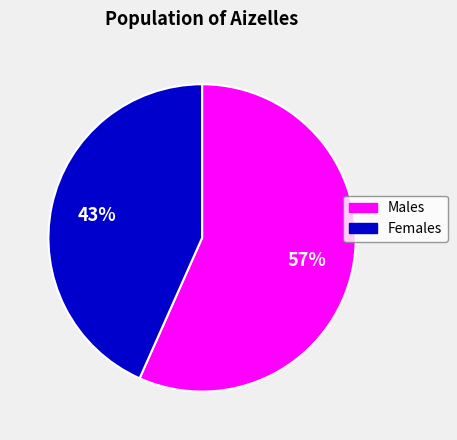

Do Females and Males together represent more than half of the pie?

Yes